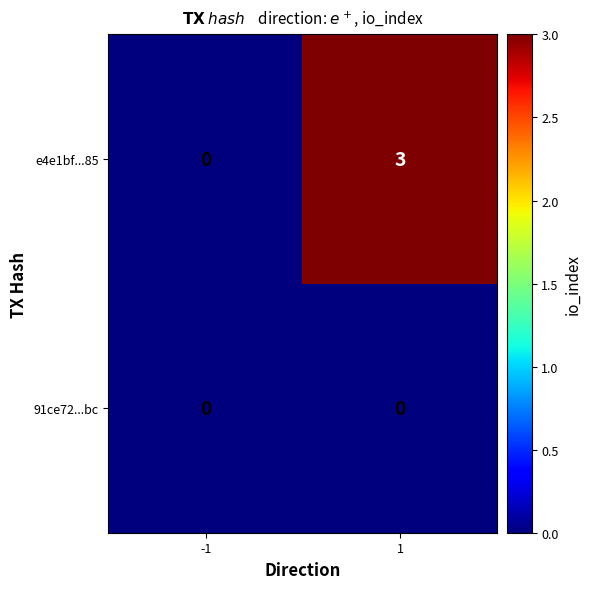

Rank the series by their maximum value, from highest to lowest.

e4e1bf...85, 91ce72...bc